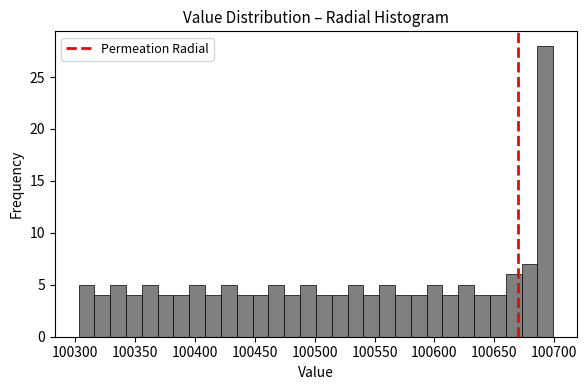

Read against the x-axis, roughly where is the centre of the tallest bar?

100690